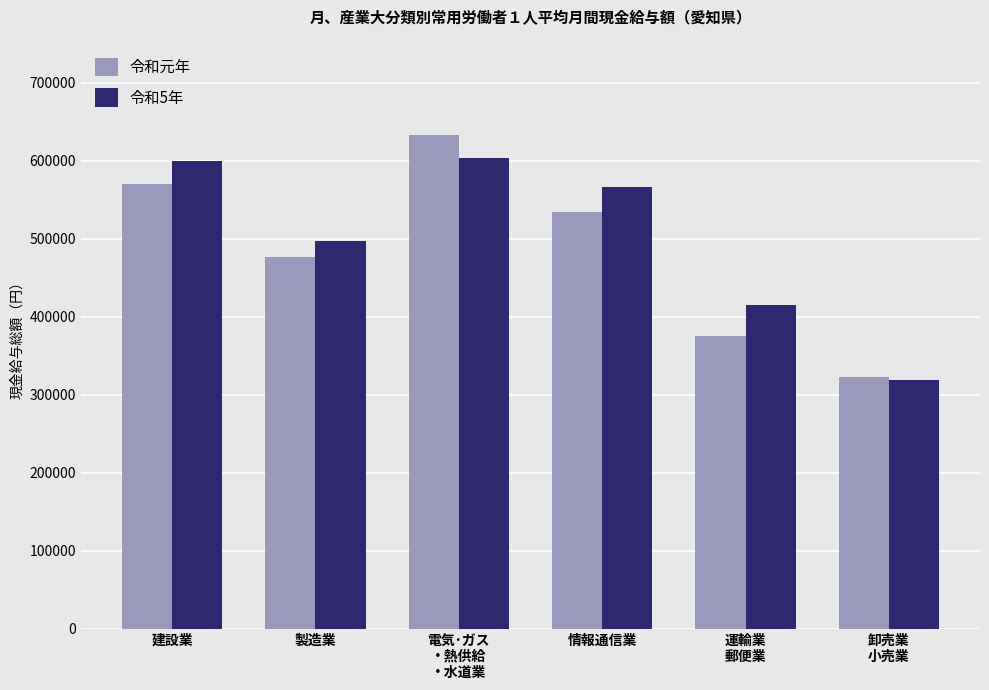

At which category is the sum across all series the highest?

電気･ガス
・熱供給
・水道業